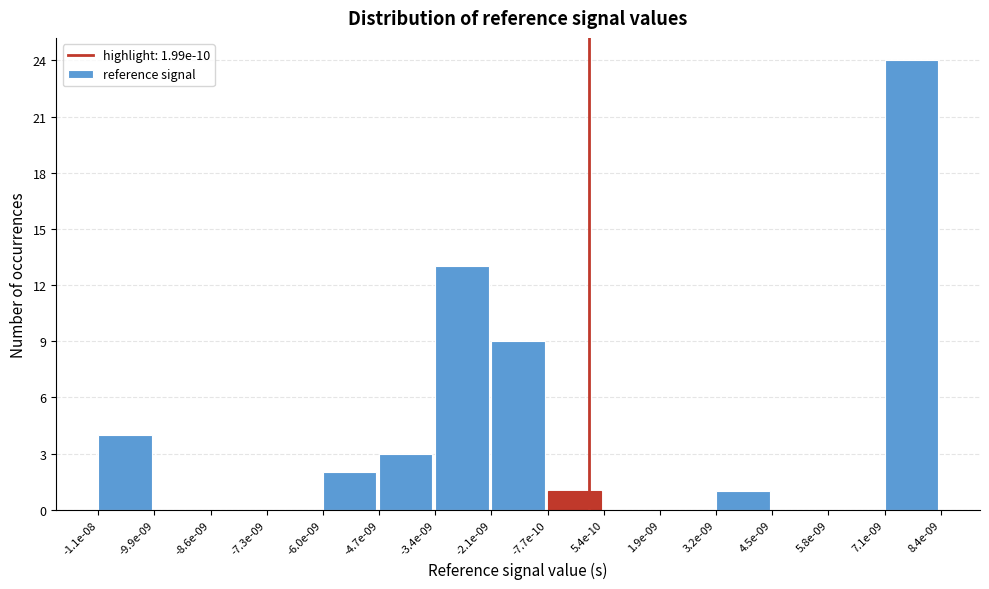

Reading left to right, what are all the values shown in this chart?

-1.1e-08=4	-9.9e-09=0	-8.6e-09=0	-7.3e-09=0	-6.0e-09=2	-4.7e-09=3	-3.4e-09=13	-2.1e-09=9	-7.7e-10=1	5.4e-10=0	1.9e-09=0	3.2e-09=1	4.5e-09=0	5.8e-09=0	7.1e-09=24